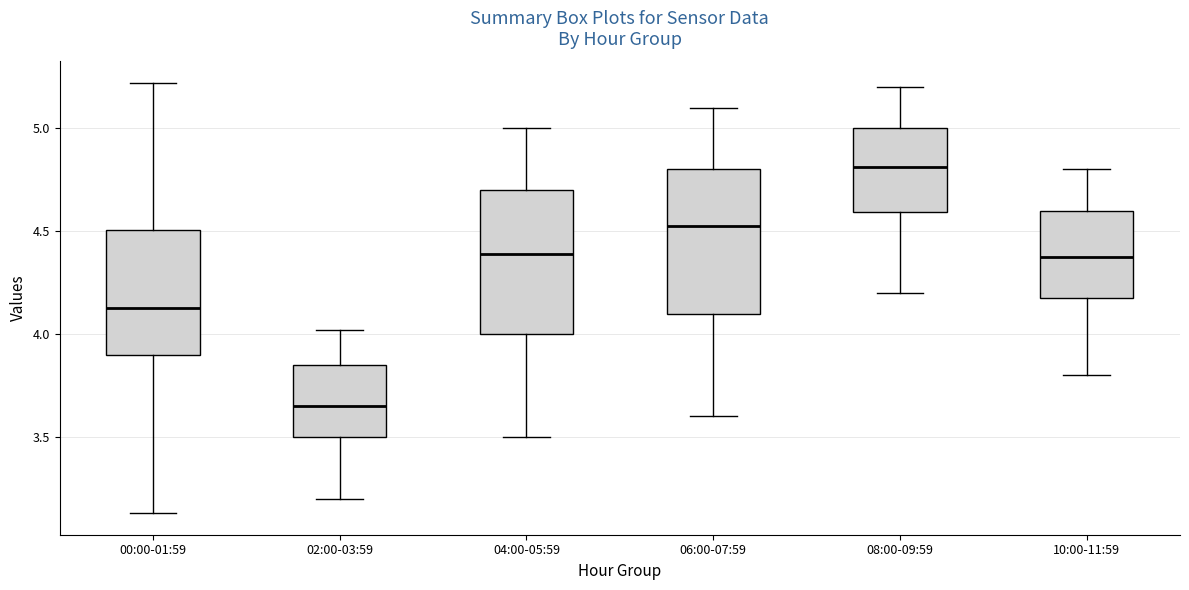

Reading left to right, transcribe this box plot: for each box, give where its median line is, the range the box spans, and where its two whiskers end, as read against the y-axis. The values are not printed on the chart, so give them approximately, as read against the axis.

00:00-01:59: median 4.15, box 3.90 to 4.50, whiskers 3.15 to 5.20
02:00-03:59: median 3.65, box 3.50 to 3.85, whiskers 3.20 to 4.00
04:00-05:59: median 4.40, box 4.00 to 4.70, whiskers 3.50 to 5.00
06:00-07:59: median 4.55, box 4.10 to 4.80, whiskers 3.60 to 5.10
08:00-09:59: median 4.80, box 4.60 to 5.00, whiskers 4.20 to 5.20
10:00-11:59: median 4.40, box 4.20 to 4.60, whiskers 3.80 to 4.80